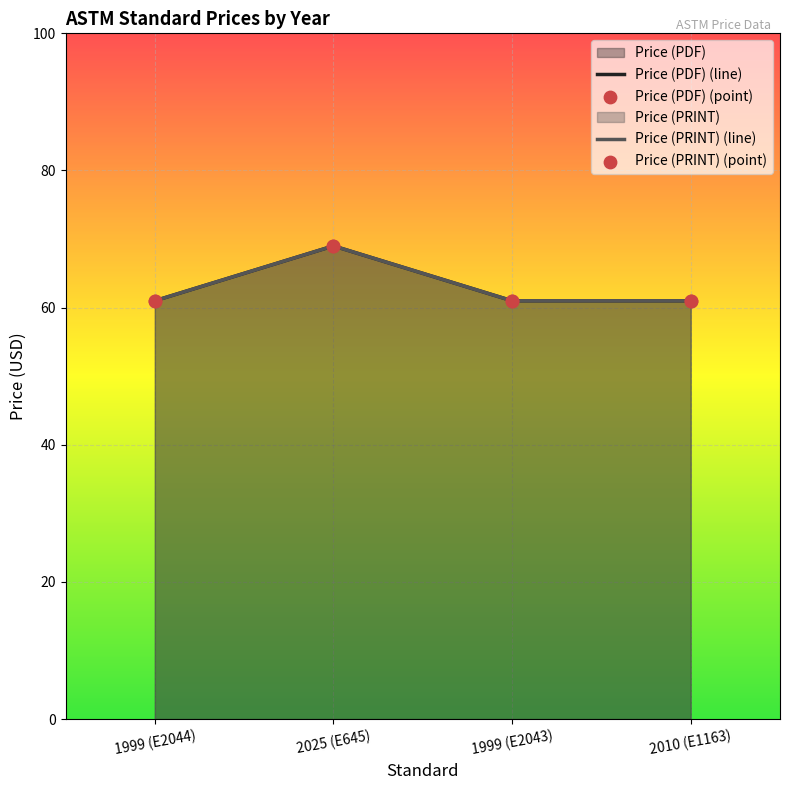

Which series contains the highest Y value?

Price (PDF)